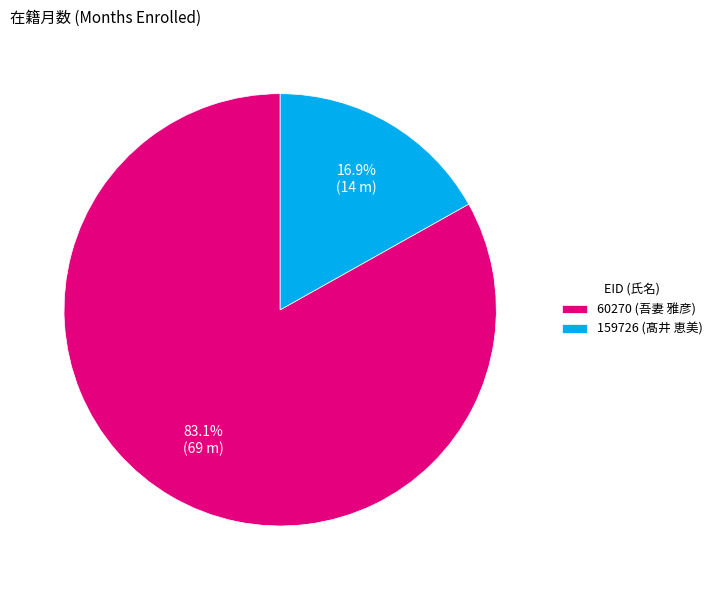

To the nearest percent, what is the average slice percentage?

50%